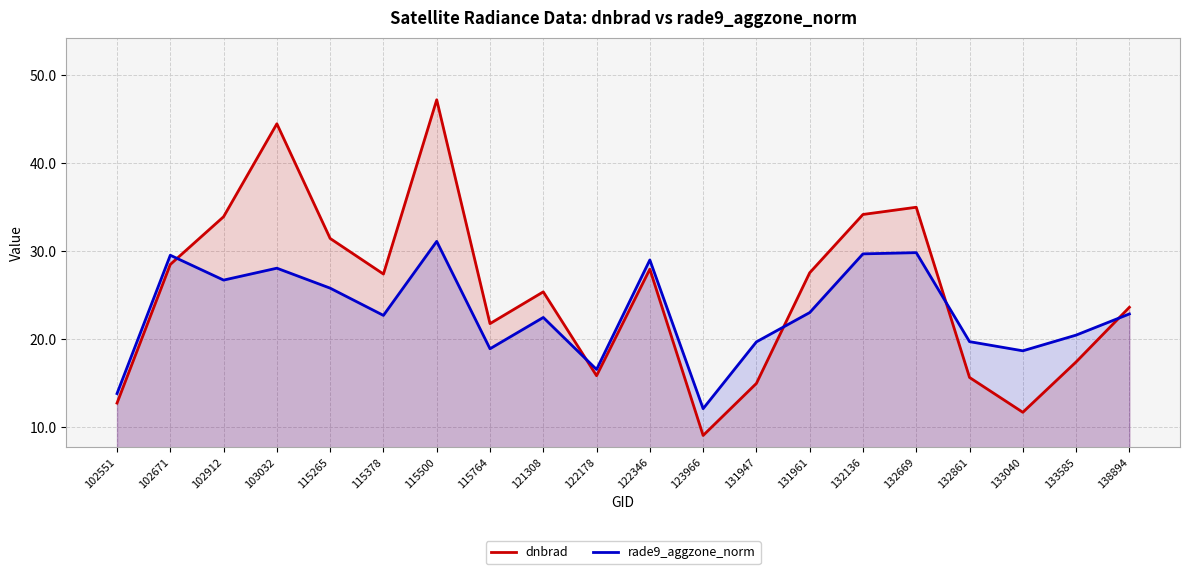

Rank the series at 133040 from lowest to highest value.

dnbrad, rade9_aggzone_norm